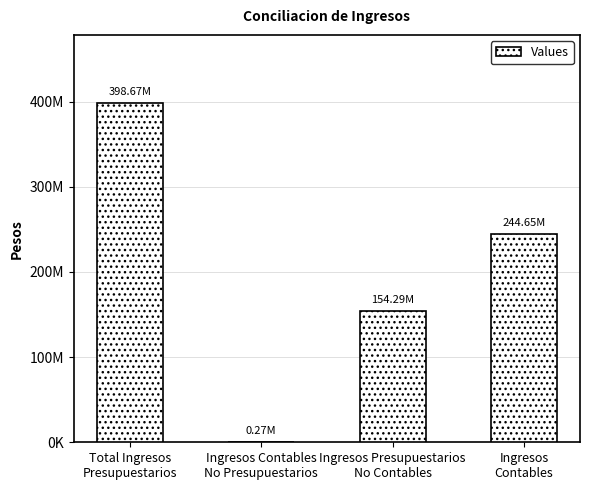

Is it true that the value at Total Ingresos
Presupuestarios is 398666322.3?

True